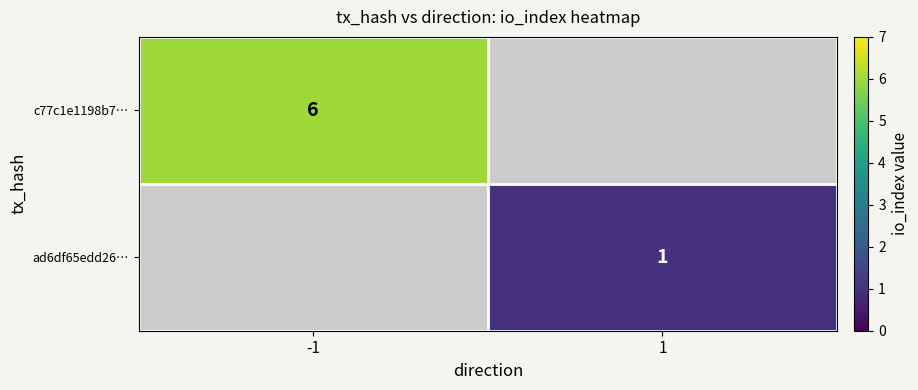

Is it true that ad6df65edd26… equals 0.2 at 1?

False